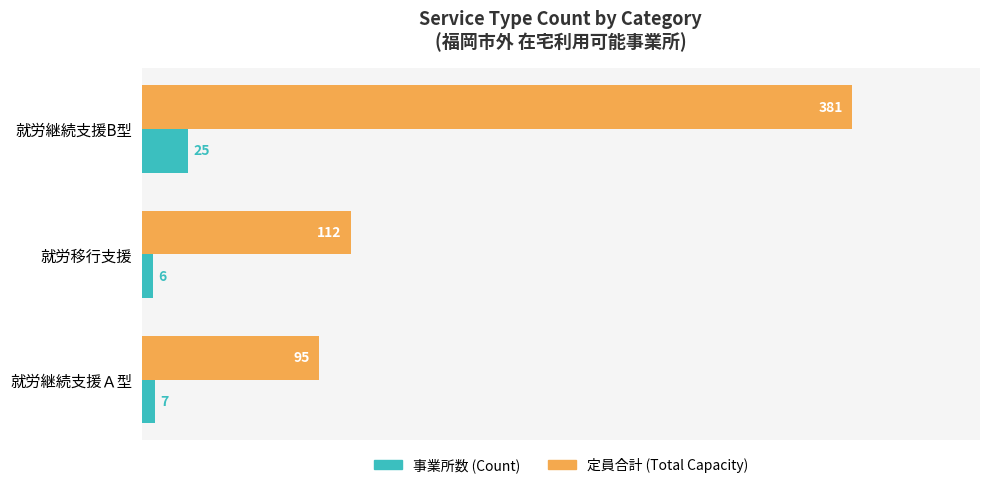

Which series has the largest total across all categories?

定員合計 (Total Capacity)